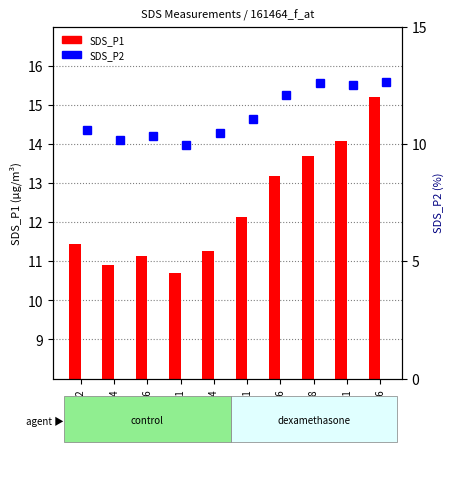

What is the total value across all series at 00:36?

21.5